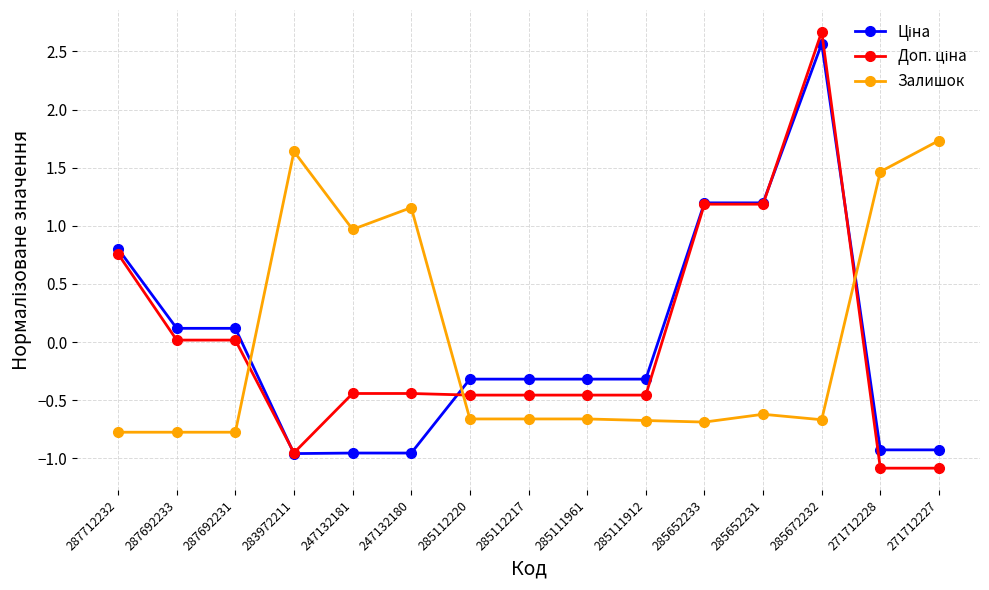

The Залишок series shows -0.7 at 285111912. True or false?

True